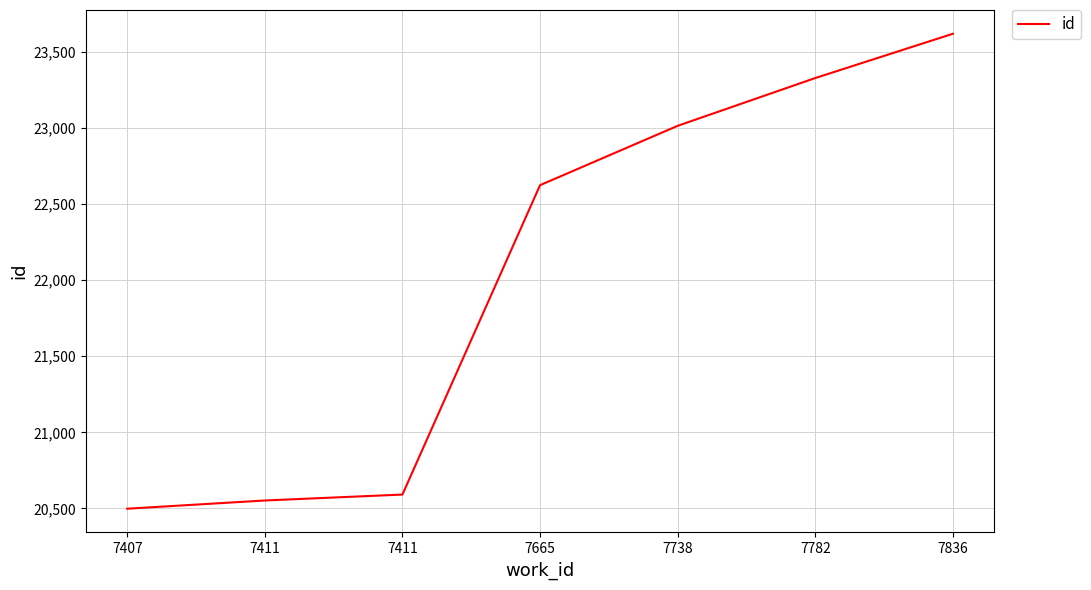

Where is the data nearest to the value 22058?

7665